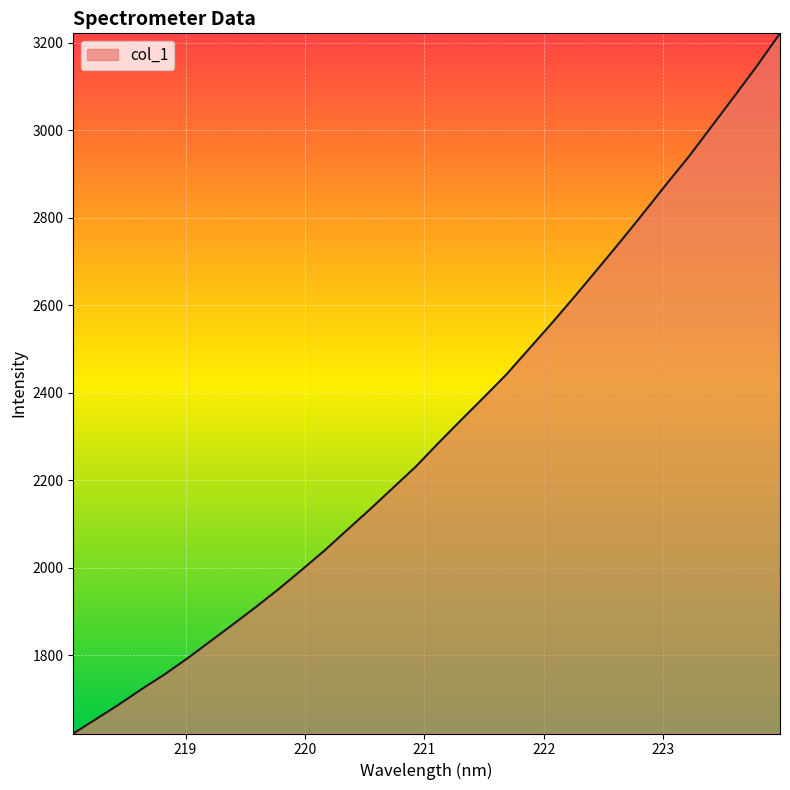

What is the sum of all values?

74123.1